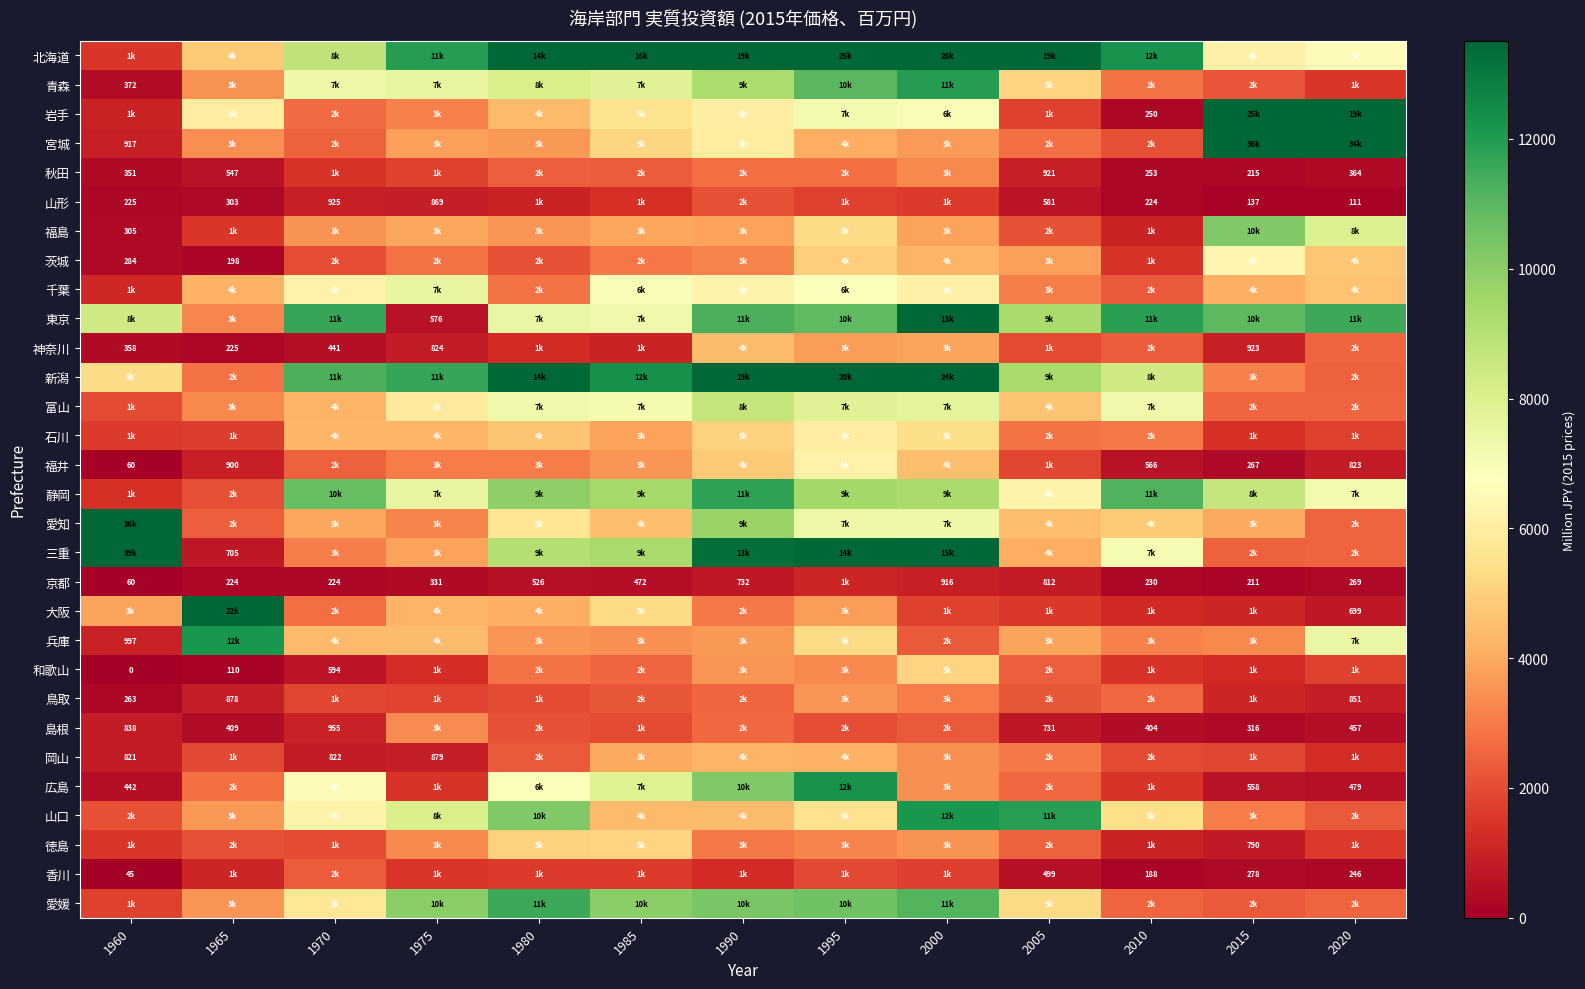

Is it true that 島根 equals 409 at 1965?

True